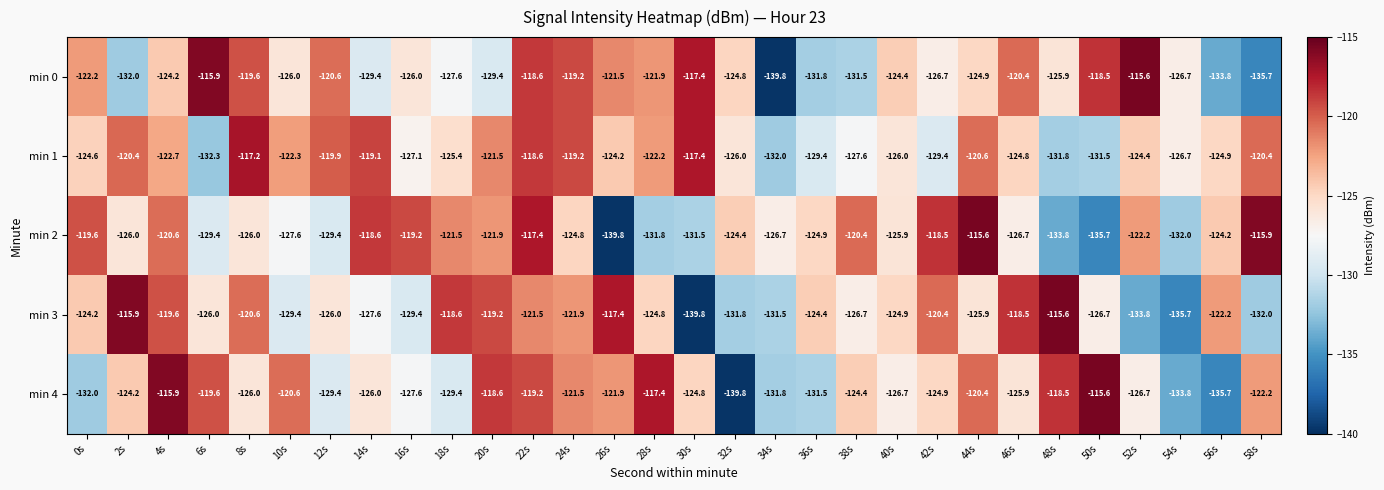

Which series has the largest total across all categories?

min 1